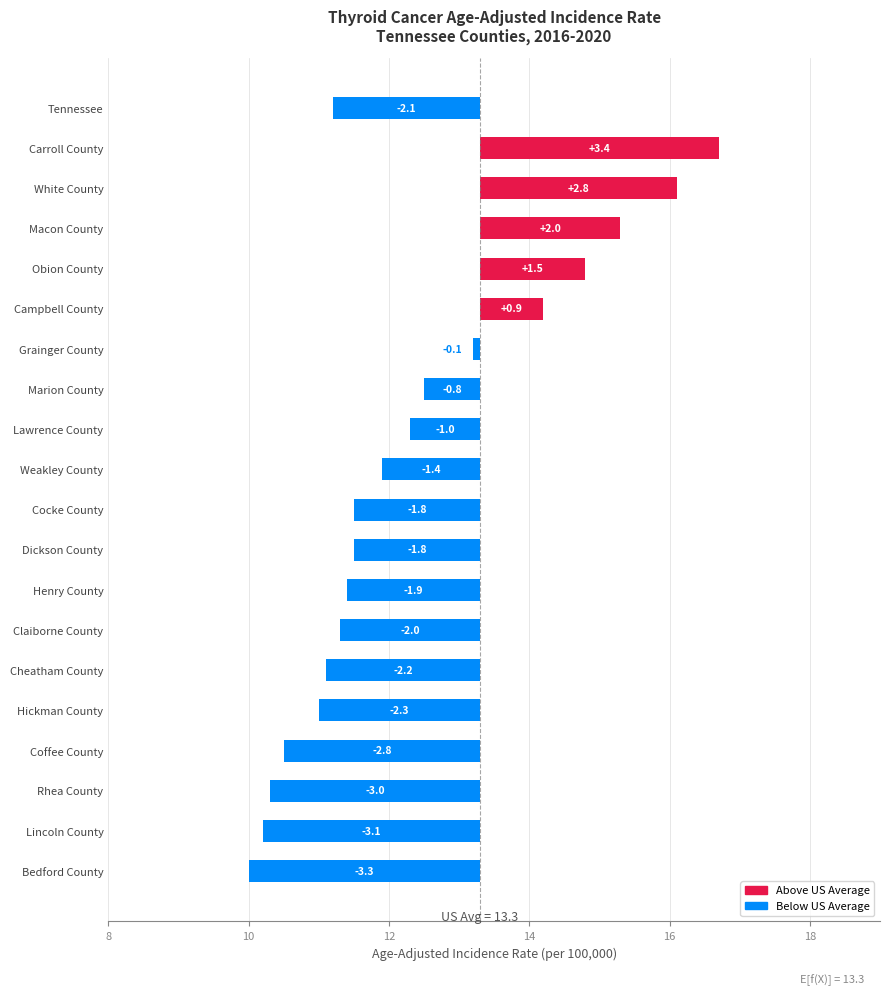

How many values are below -1?

12